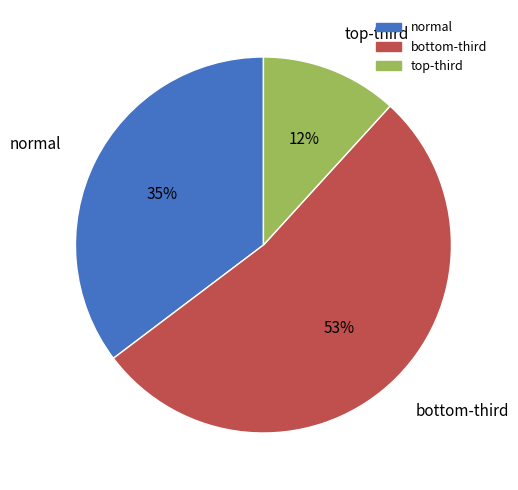

What is the majority slice?

bottom-third